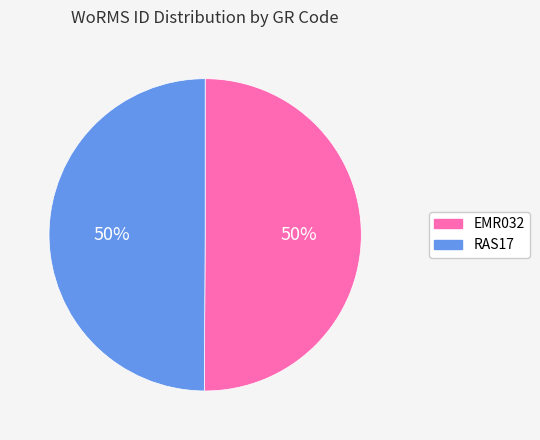

To the nearest percent, what percentage of the pie is EMR032?

50%